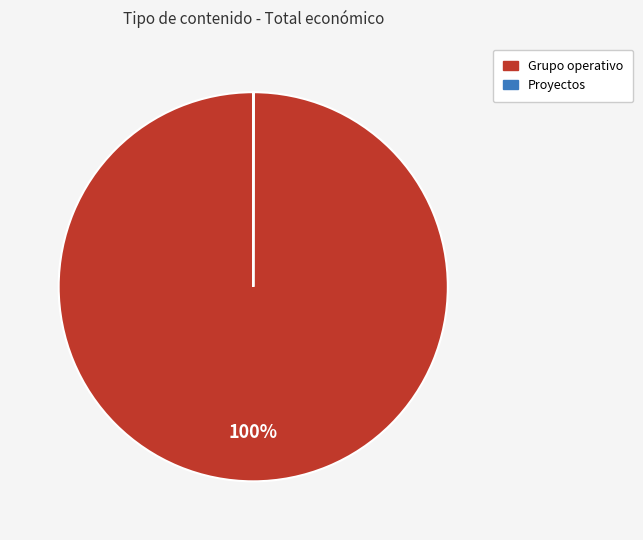

Is there any slice that represents more than half of the pie?

Yes